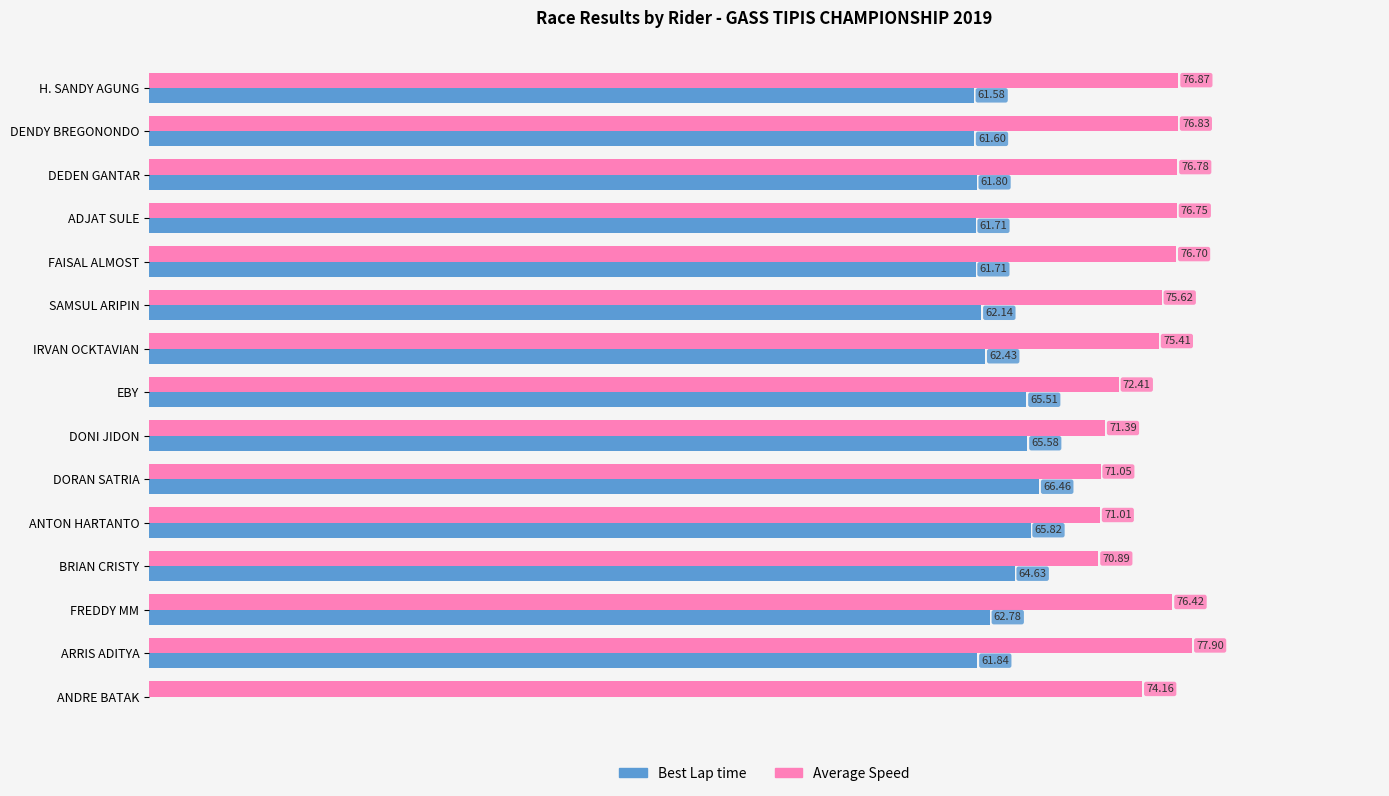

Which label corresponds to the largest value in the chart?

ARRIS ADITYA